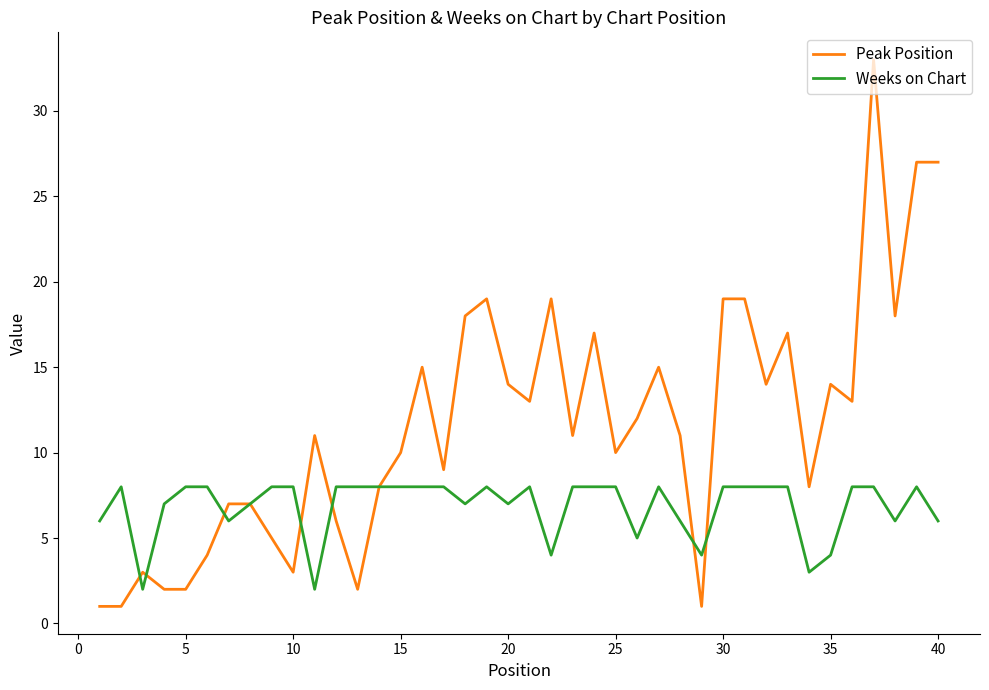

Reading left to right, transcribe all the data shown in this chart.

Peak Position: 1	1	3	2	2	4	7	7	5	3	11	6	2	8	10	15	9	18	19	14	13	19	11	17	10	12	15	11	1	19	19	14	17	8	14	13	33	18	27	27
Weeks on Chart: 6	8	2	7	8	8	6	7	8	8	2	8	8	8	8	8	8	7	8	7	8	4	8	8	8	5	8	6	4	8	8	8	8	3	4	8	8	6	8	6